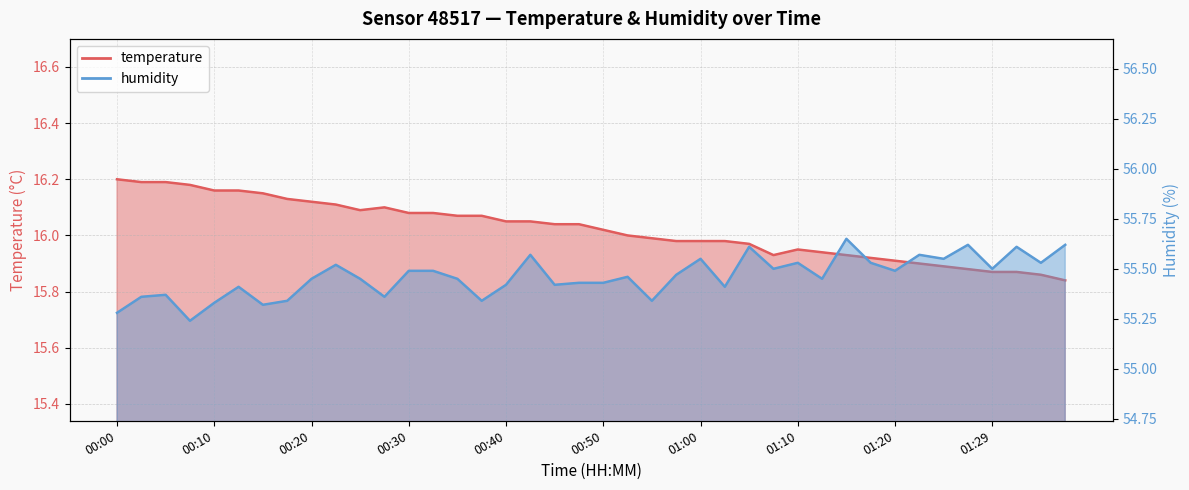

List the series in order of their overall mean, highest first.

humidity, temperature